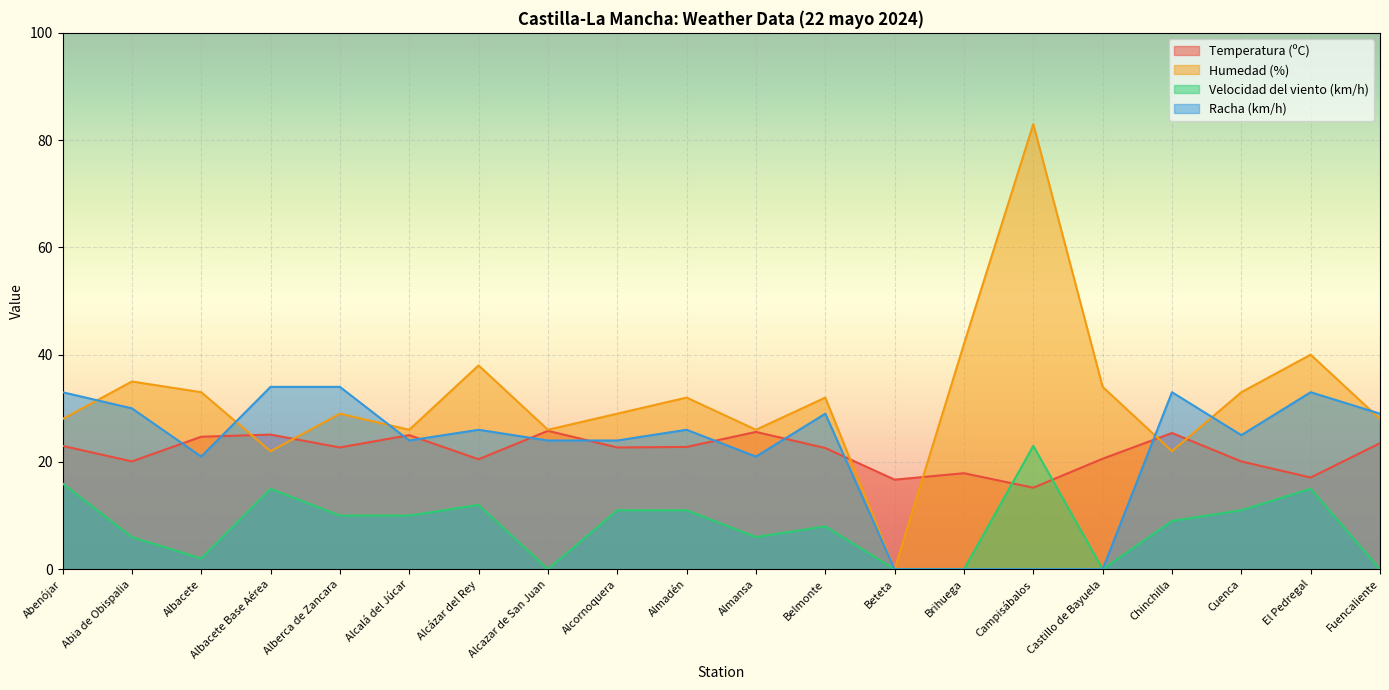

Between Belmonte and Chinchilla, which is larger?

Chinchilla